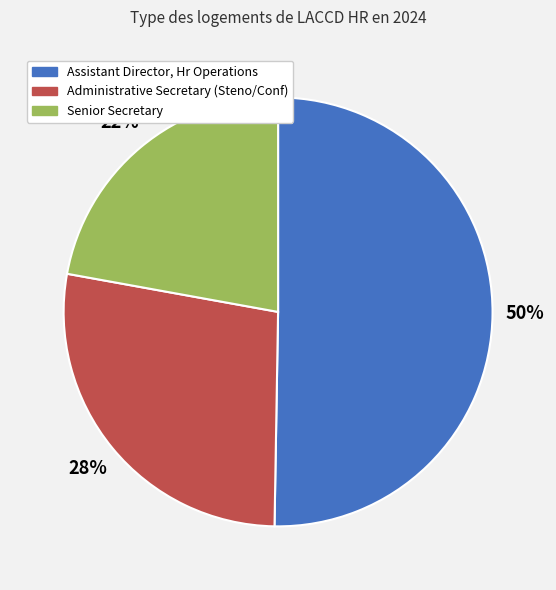

Count the number of slices in the pie.

3